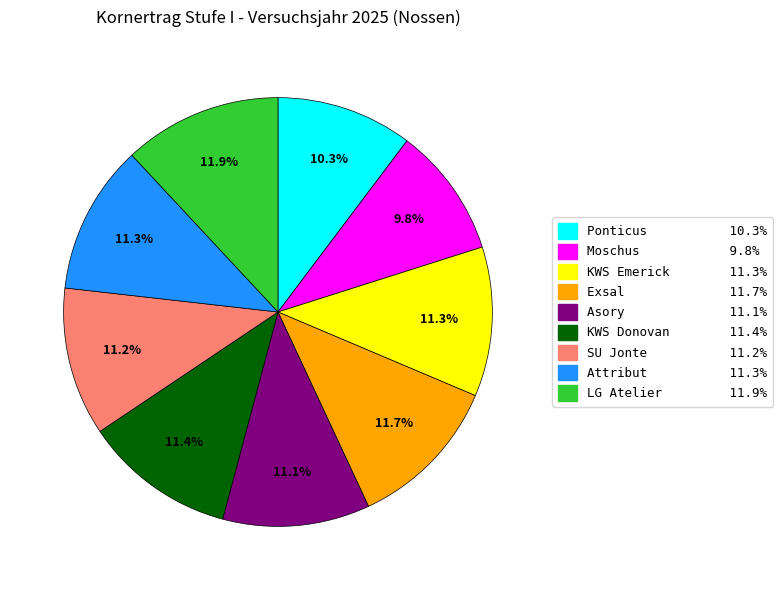

Count the number of slices in the pie.

9